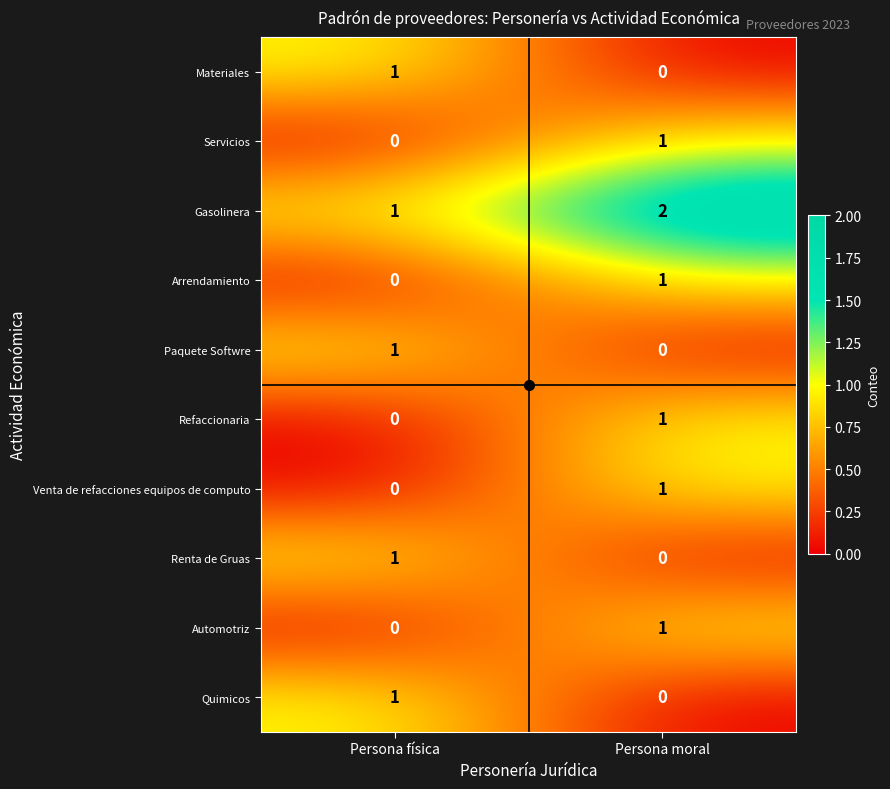

At which category is the sum across all series the highest?

Persona moral